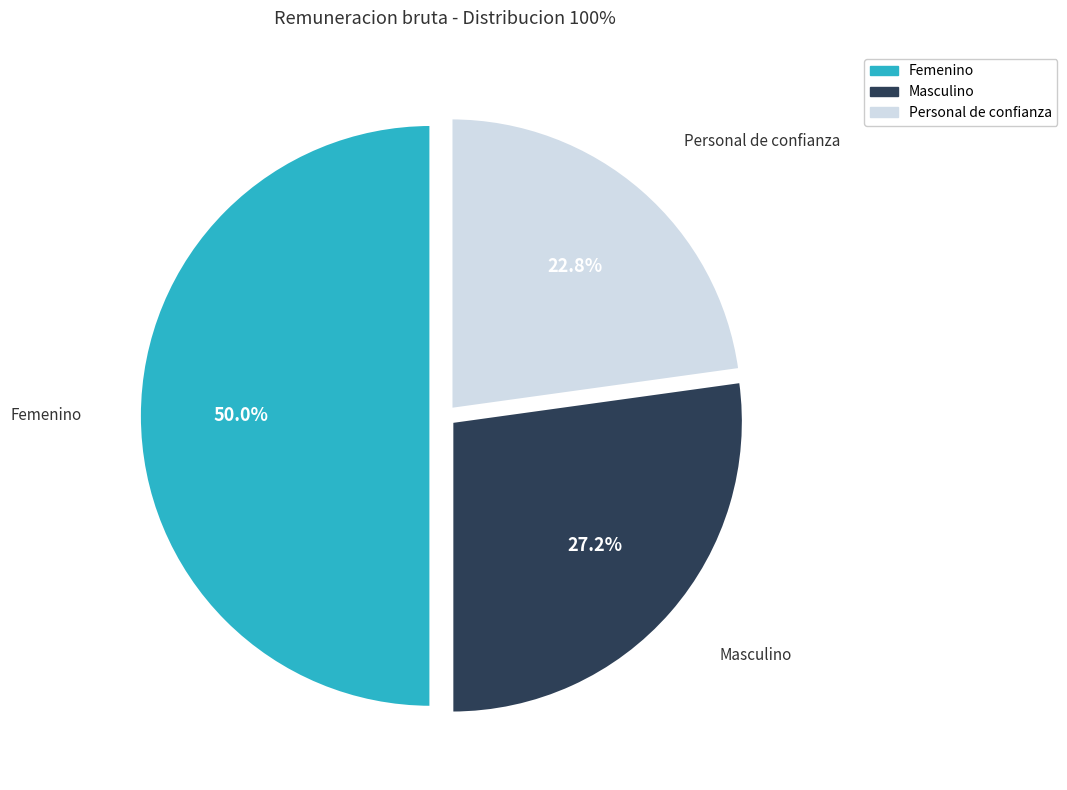

How many slices are in this pie chart?

3